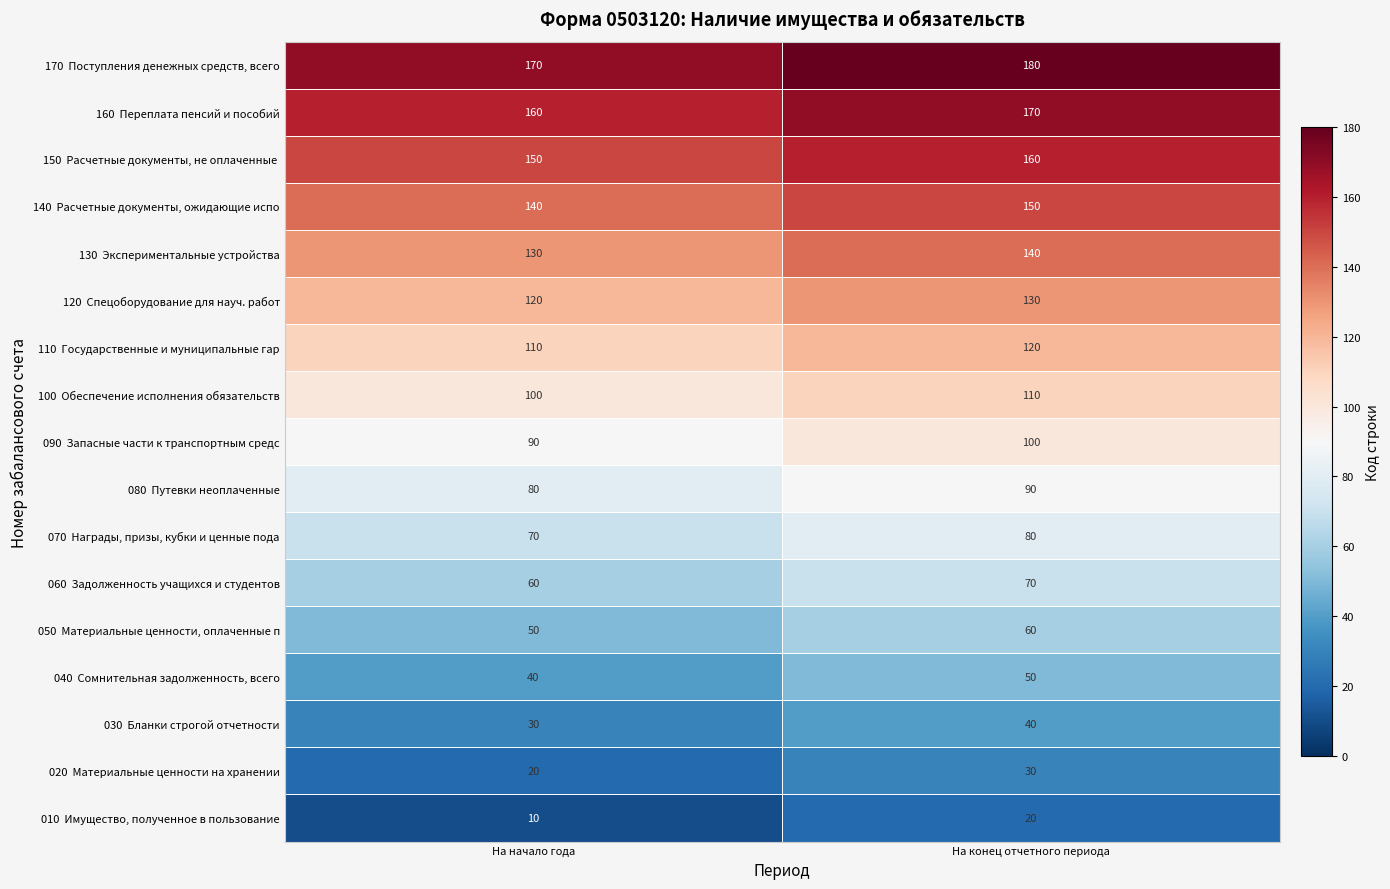

At how many categories does at least one series exceed 139?

2